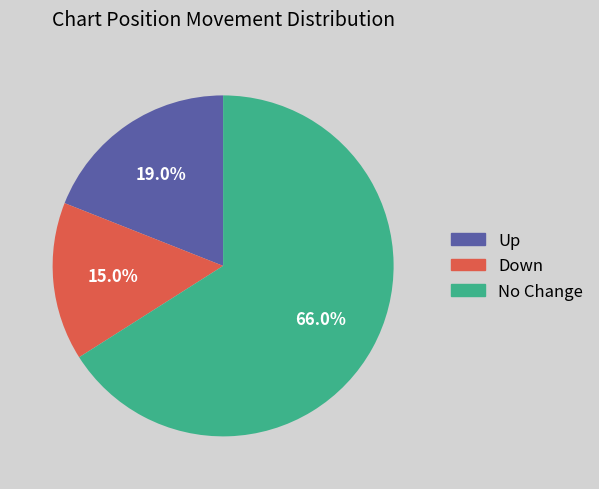

Which category has the biggest portion of the pie?

No Change